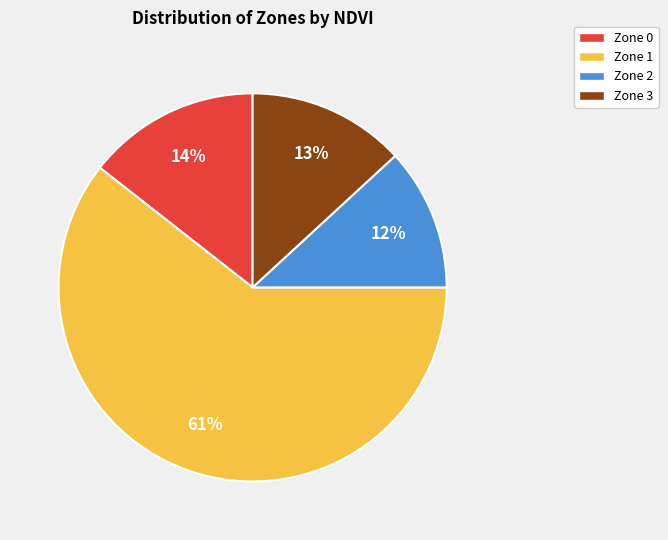

Which has a higher value, Zone 1 or Zone 0?

Zone 1